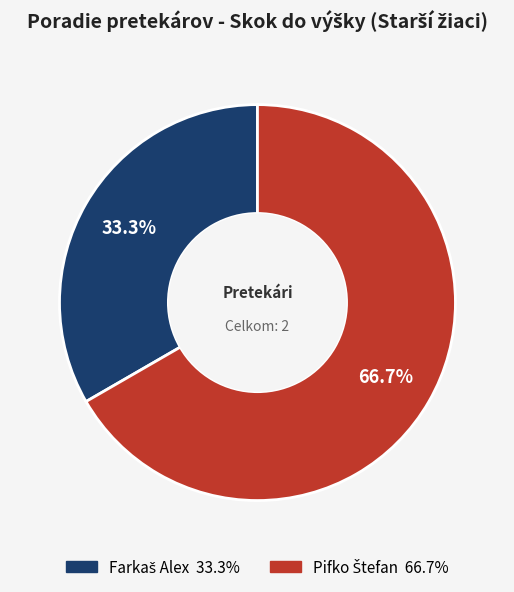

Is there any slice that represents more than half of the pie?

Yes